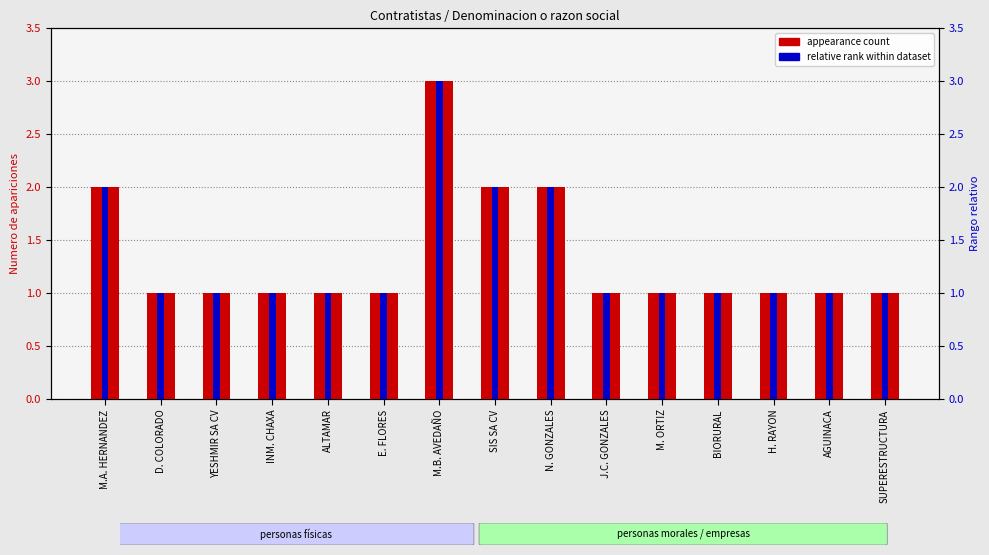

What is the sum of all appearance count values?

20